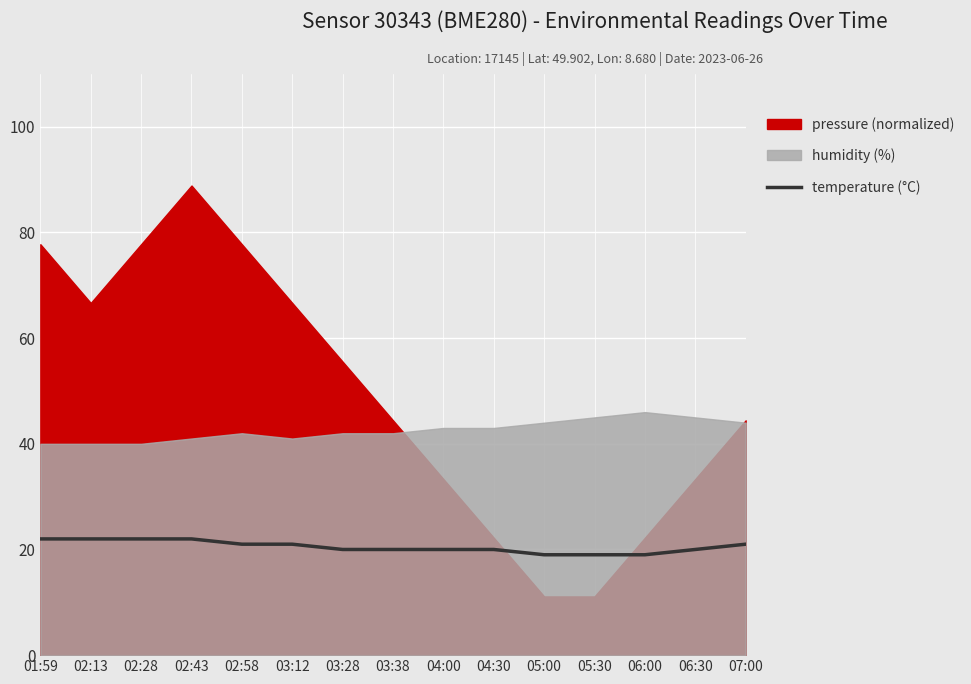

What is the label of the 9th point from the left?

04:00